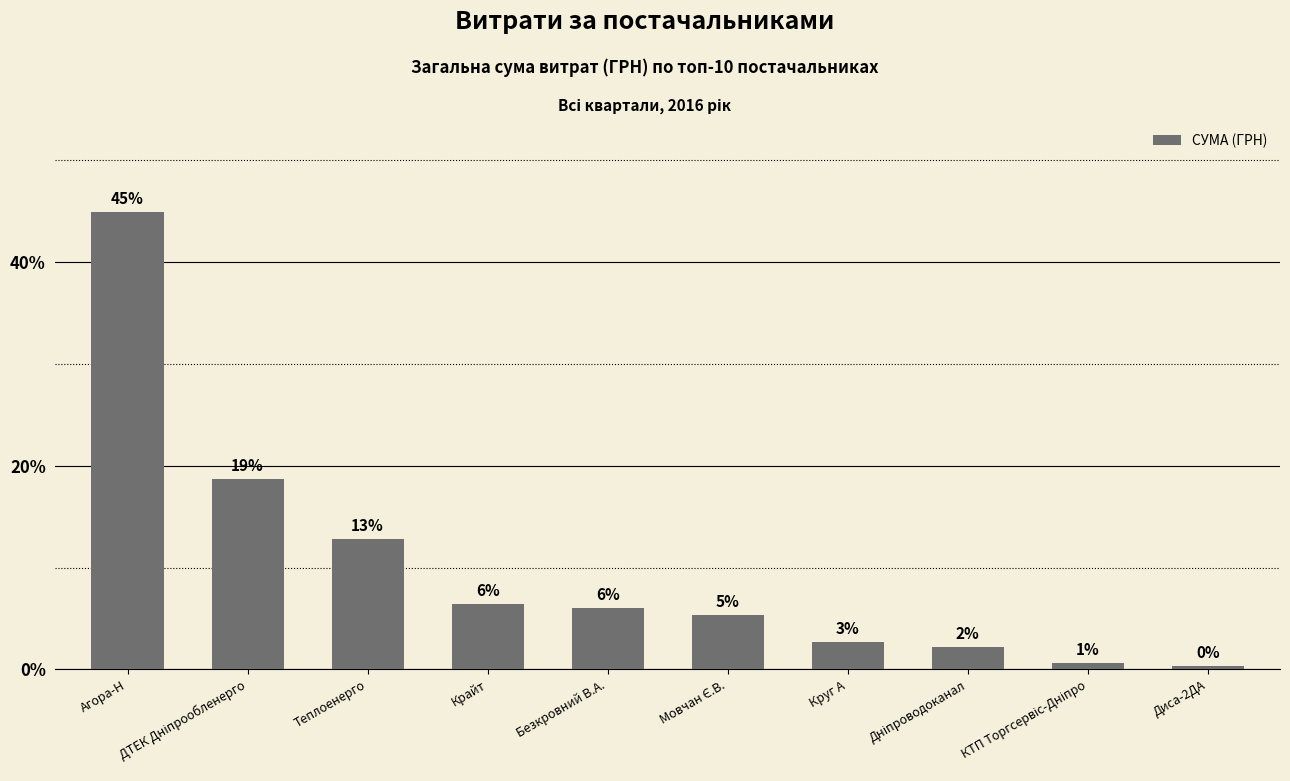

How many bars are there in total?

10